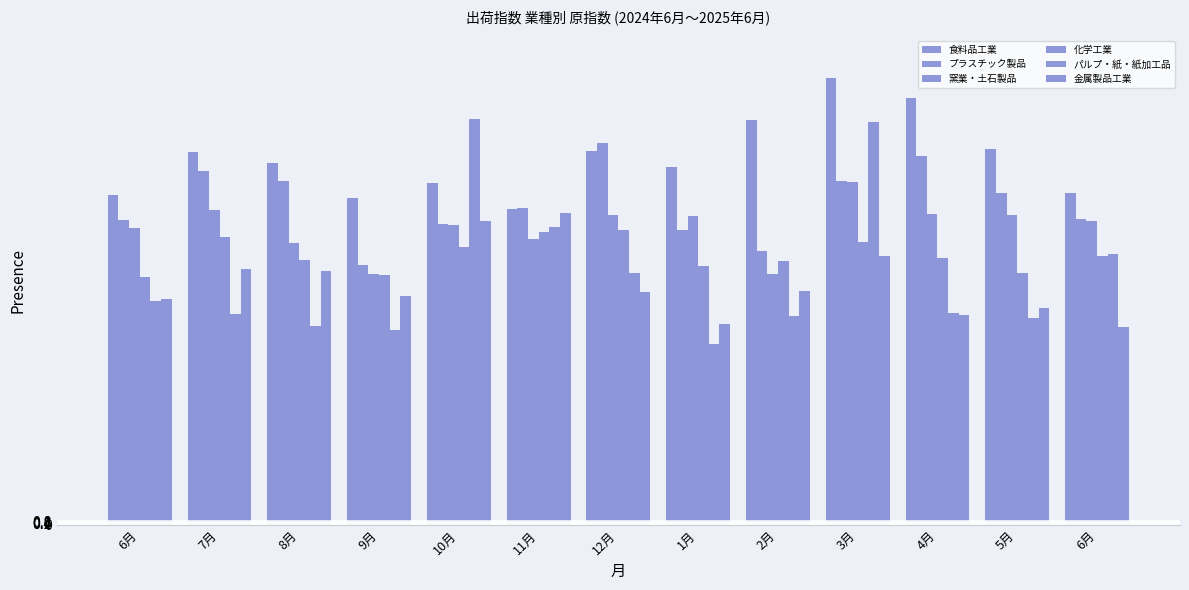

Reading left to right, extract all data points from this chart.

食料品工業: 94.3	106.6	103.5	93.6	97.7	90.4	106.9	102.5	115.9	127.8	122.1	107.5	95.0
プラスチック製品: 87.3	101.4	98.4	74.3	86.1	90.6	109.4	84.4	78.5	98.5	105.5	94.9	87.6
窯業・土石製品: 85.0	90.0	80.7	71.9	85.8	81.9	88.7	88.4	71.7	98.1	89.0	88.8	87.0
化学工業: 70.9	82.5	75.9	71.6	79.4	83.7	84.4	74.0	75.6	81.0	76.5	72.2	77.0
パルプ・紙・紙加工品: 64.0	60.3	56.8	55.7	116.2	85.3	72.1	51.7	59.7	115.4	60.6	59.3	77.4
金属製品工業: 64.7	73.3	72.6	65.6	87.0	89.3	66.6	57.6	67.0	76.8	60.0	62.1	56.5